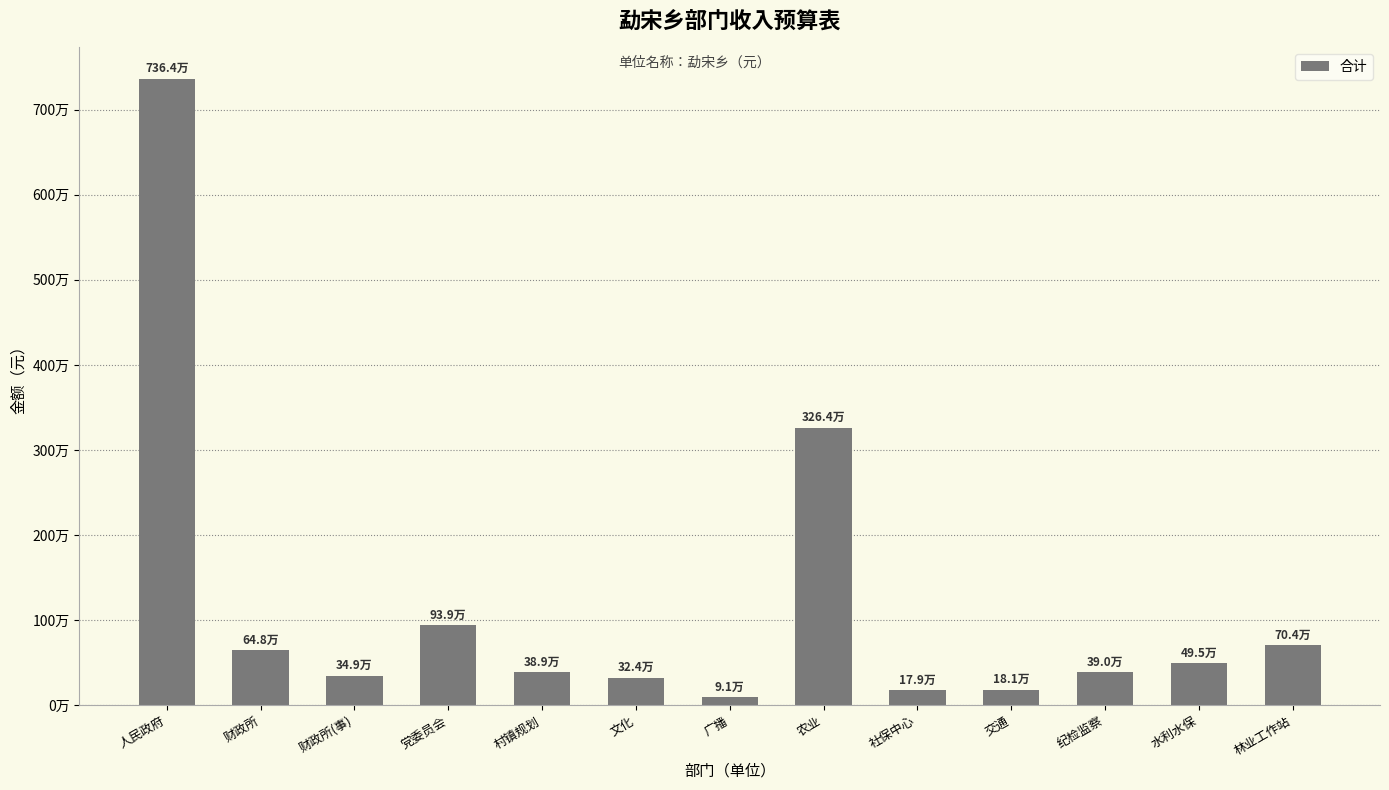

List the labels in order of value, smallest first.

广播, 社保中心, 交通, 文化, 财政所(事), 村镇规划, 纪检监察, 水利水保, 财政所, 林业工作站, 党委员会, 农业, 人民政府